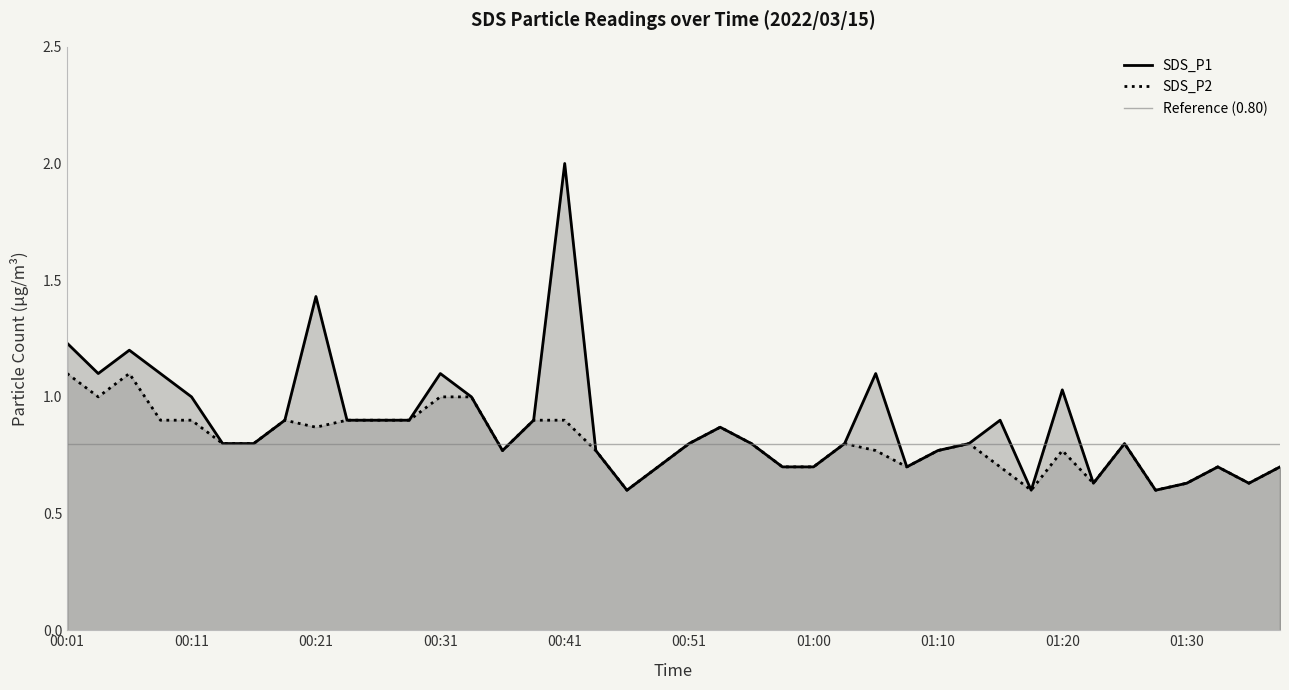

What is the sum of the SDS_P1 values at 00:16 and 00:51?

1.6